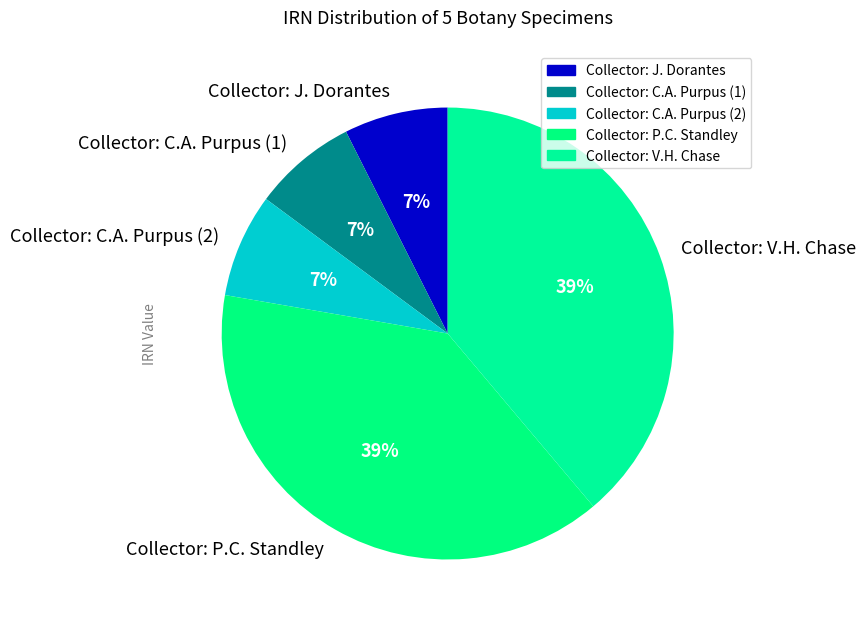

Combined, do Collector: V.H. Chase and Collector: C.A. Purpus (1) account for over 50%?

No